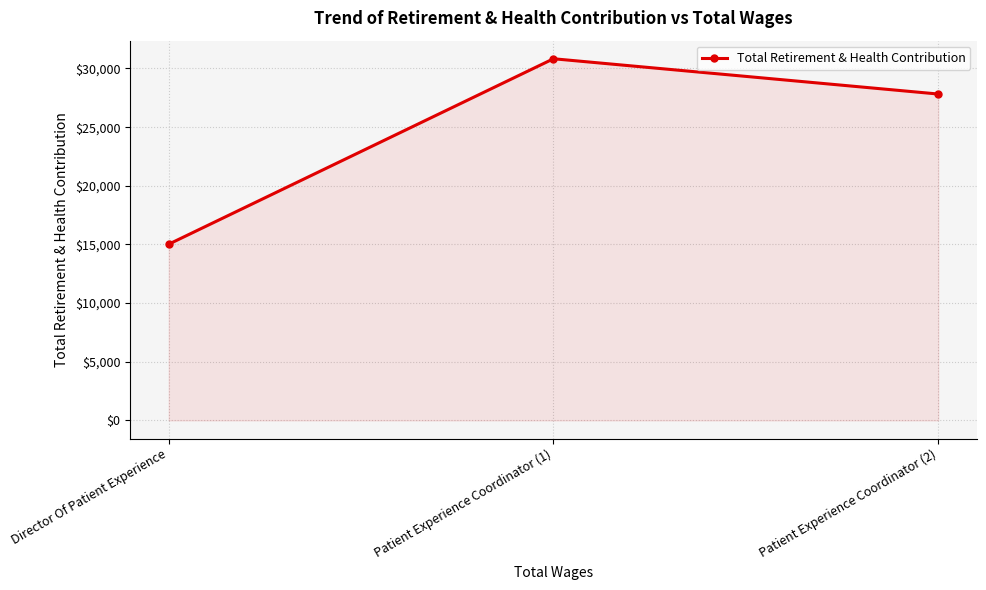

Where does the data first go above 27822?

Patient Experience Coordinator (1)